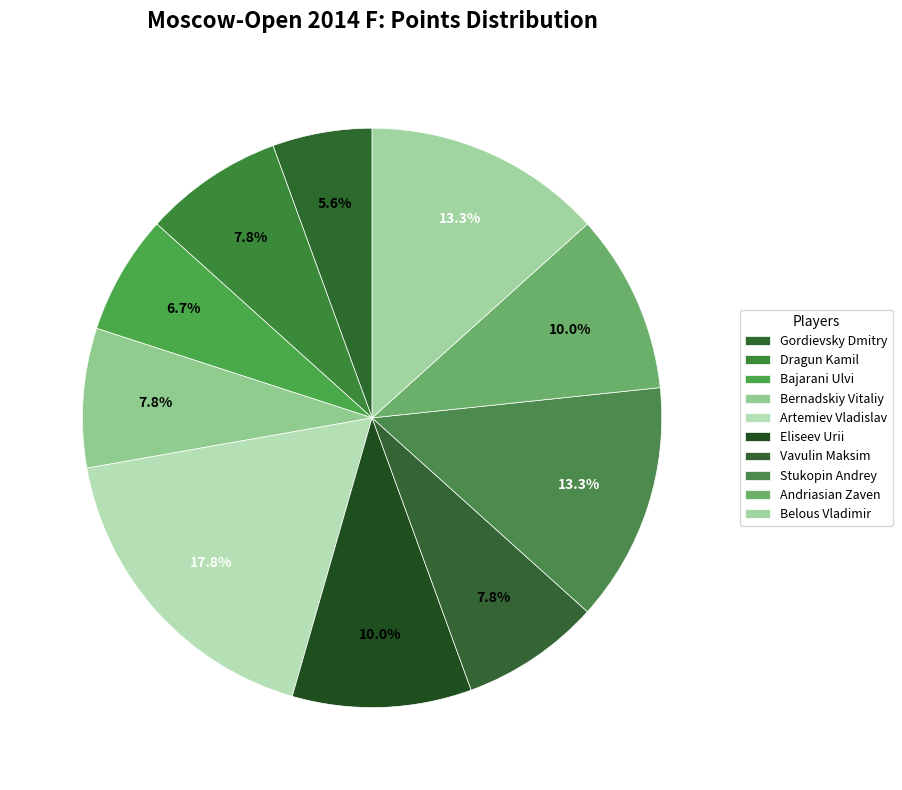

To the nearest percent, what is the difference between the Artemiev Vladislav and Vavulin Maksim slice percentages?

10%